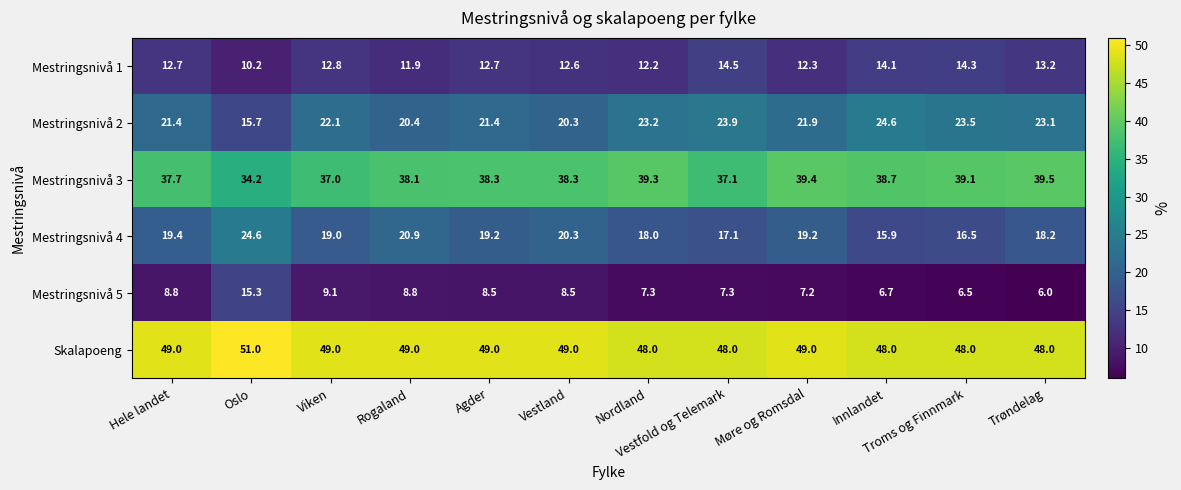

What is the greatest value displayed?

51.0